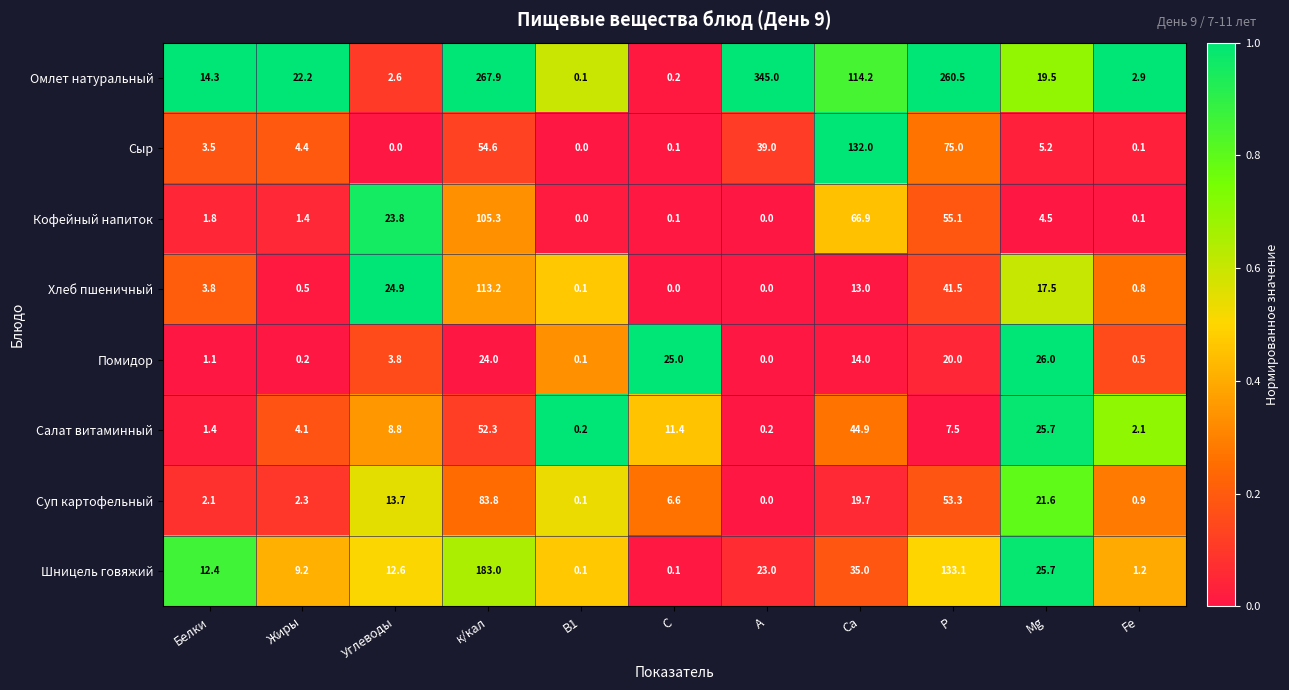

How many positive values does the Суп картофельный series have?

10